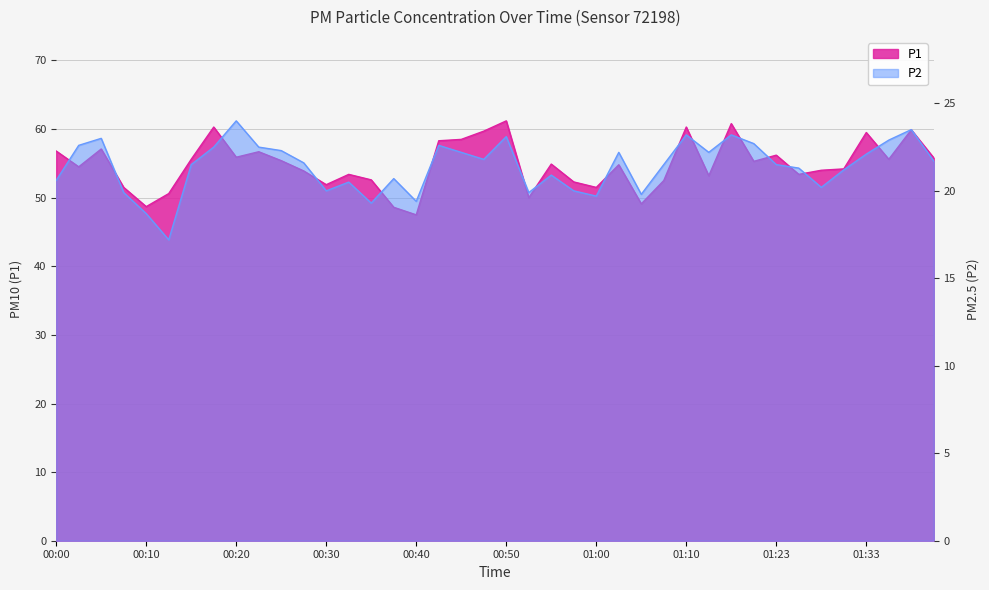

Reading left to right, list all the values displayed in this chart.

P1: 56.8	54.5	57.1	51.5	48.7	50.6	55.6	60.3	55.9	56.7	55.4	53.9	51.9	53.4	52.6	48.6	47.5	58.3	58.5	59.7	61.2	50.0	54.9	52.3	51.5	54.8	49.1	52.5	60.3	53.2	60.8	55.3	56.2	53.4	54.0	54.2	59.5	55.6	59.9	55.8
P2: 20.6	22.6	23.0	19.9	18.7	17.2	21.5	22.5	24.0	22.5	22.3	21.6	20.0	20.5	19.3	20.7	19.4	22.6	22.2	21.8	23.1	19.9	20.9	20.0	19.7	22.2	19.8	21.5	23.2	22.2	23.2	22.7	21.5	21.3	20.2	21.2	22.1	22.9	23.5	21.7